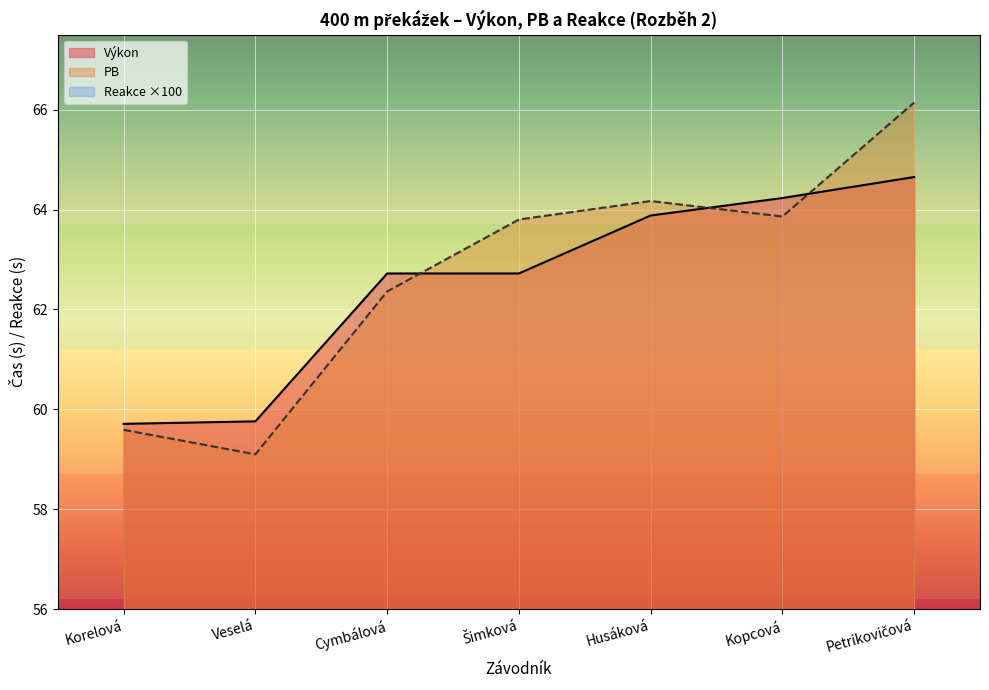

True or false: PB has a value of 81.9 at Korelová.

False